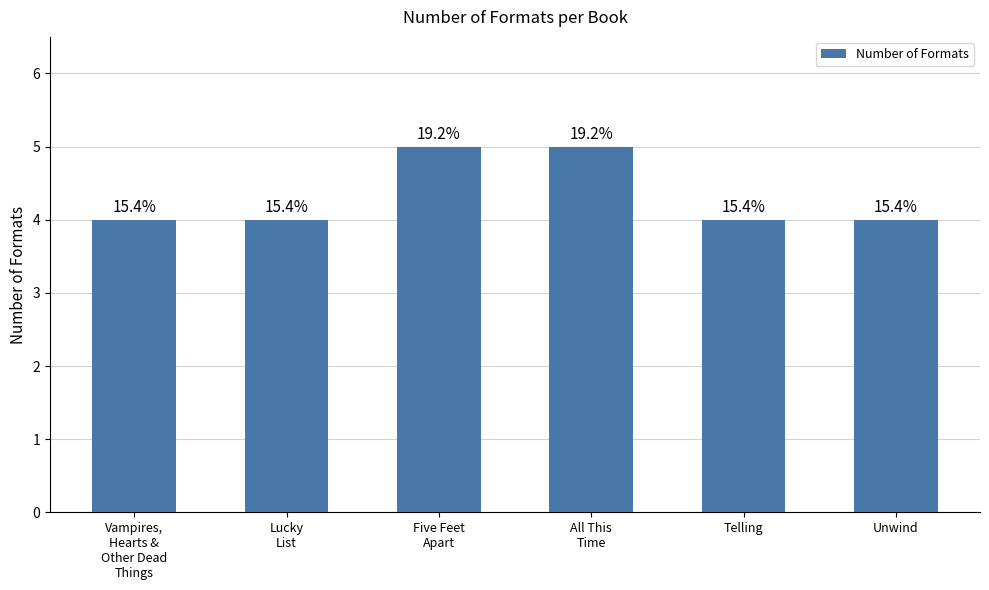

At which category does the chart reach its minimum across all series?

Vampires,
Hearts &
Other Dead
Things